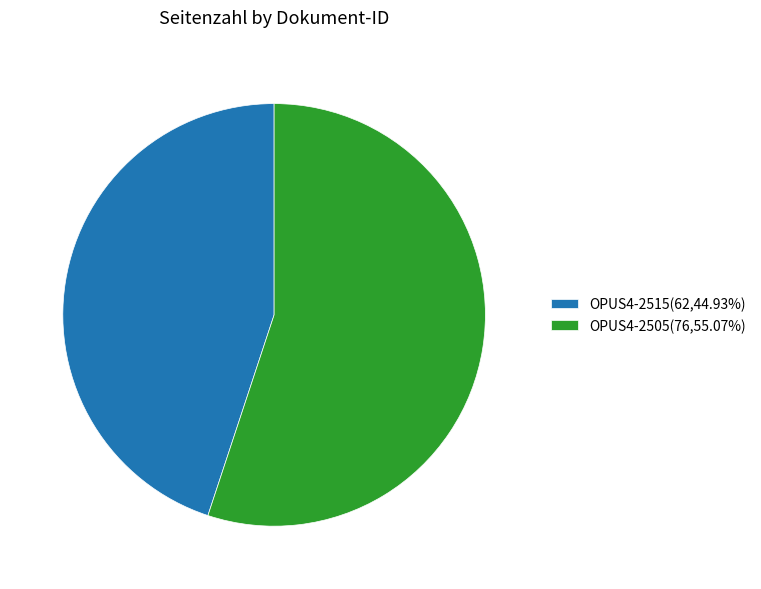

Approximately how many times larger is the value at OPUS4-2515(62,44.93%) compared to OPUS4-2505(76,55.07%)?

0.8